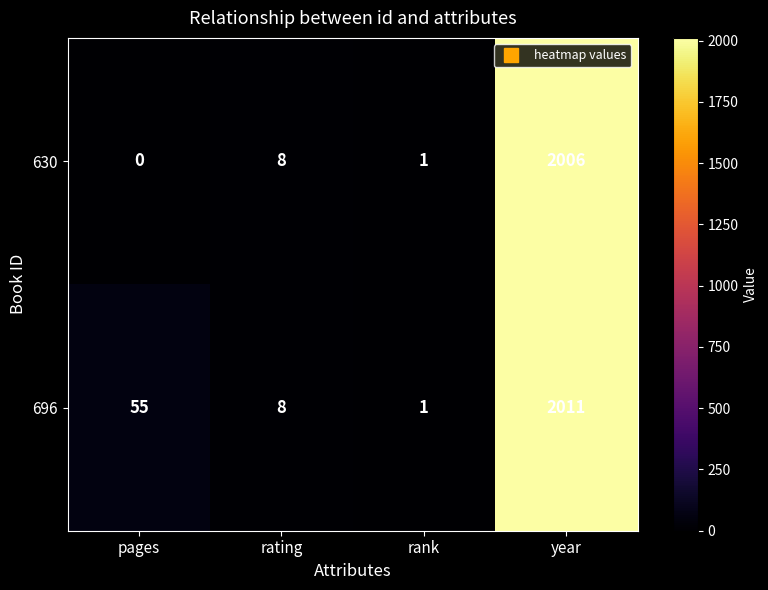

Is it true that 630 equals 3 at rating?

False